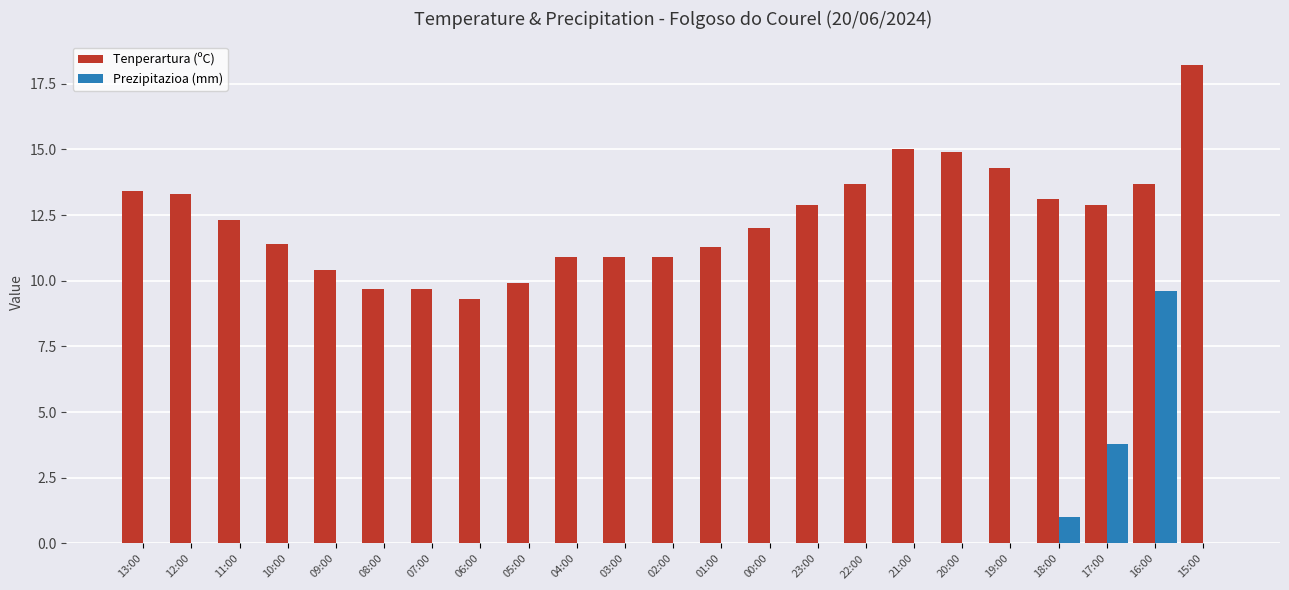

What is the difference between the Prezipitazioa (mm) values at 17:00 and 04:00?

3.8